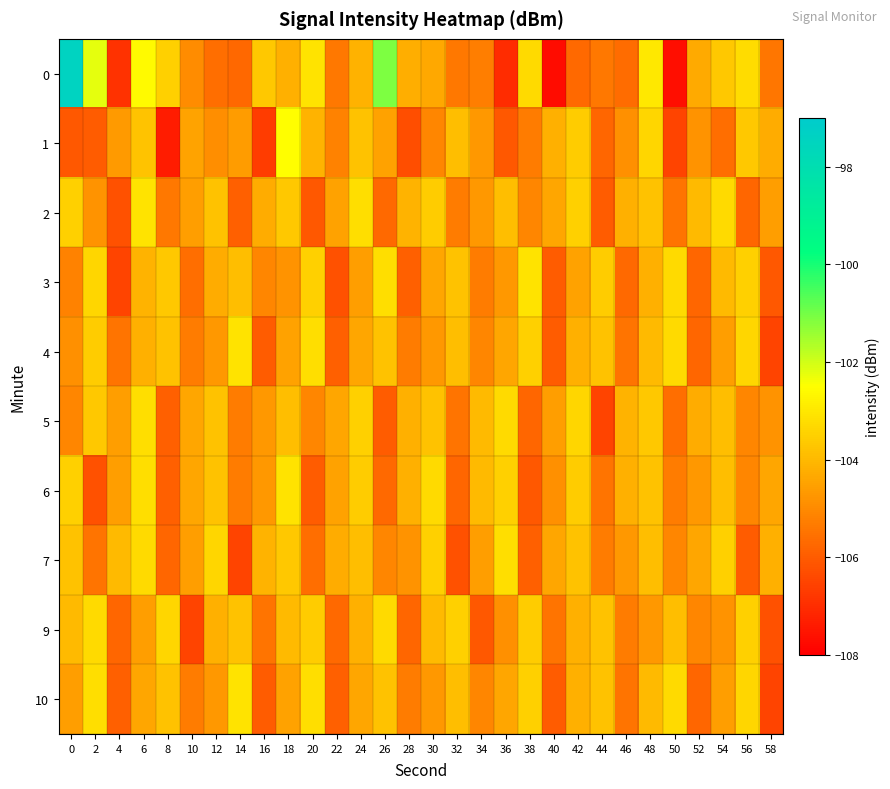

List the series in order of their peak value, lowest first.

9, 5, 7, 2, 3, 4, 6, 10, 1, 0